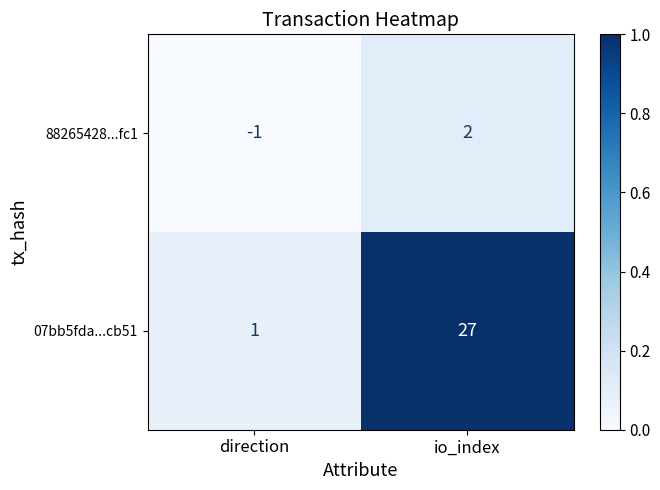

Which series has the widest spread of values?

07bb5fda...cb51